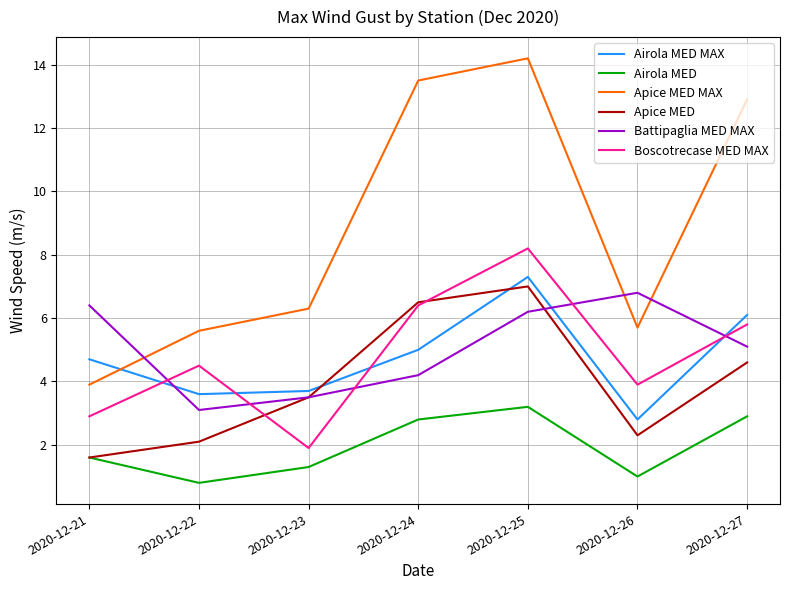

True or false: Boscotrecase MED MAX has a value of 2.7 at 2020-12-23.

False